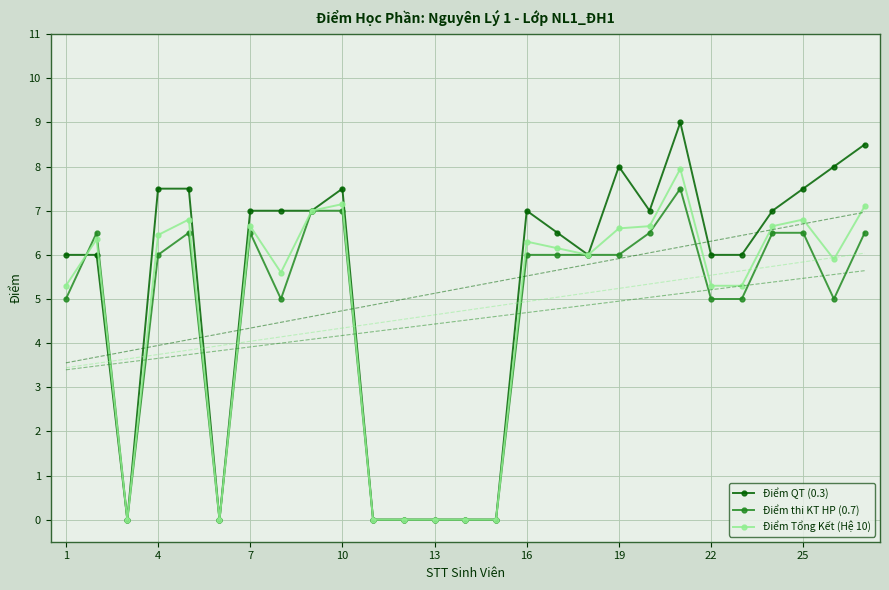

At how many categories does at least one series exceed 7?

8